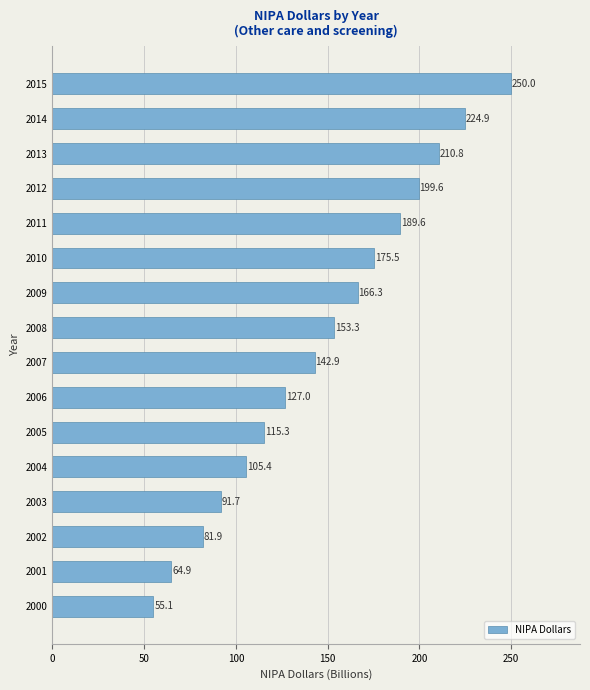

What is the maximum value shown in the chart?

250.0